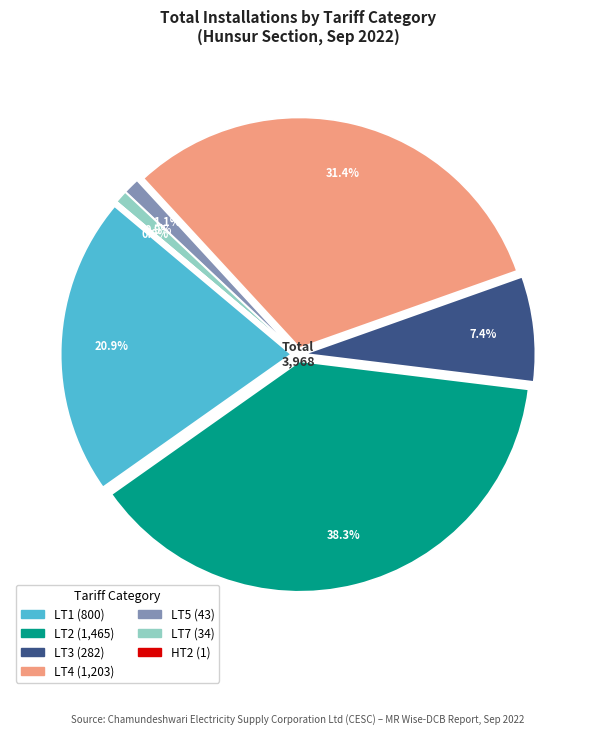

To the nearest percent, what percentage of the pie is LT3?

7%